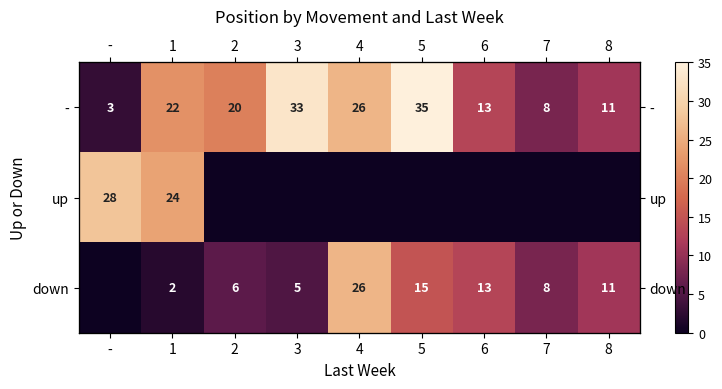

What is the average value of the - series?

19